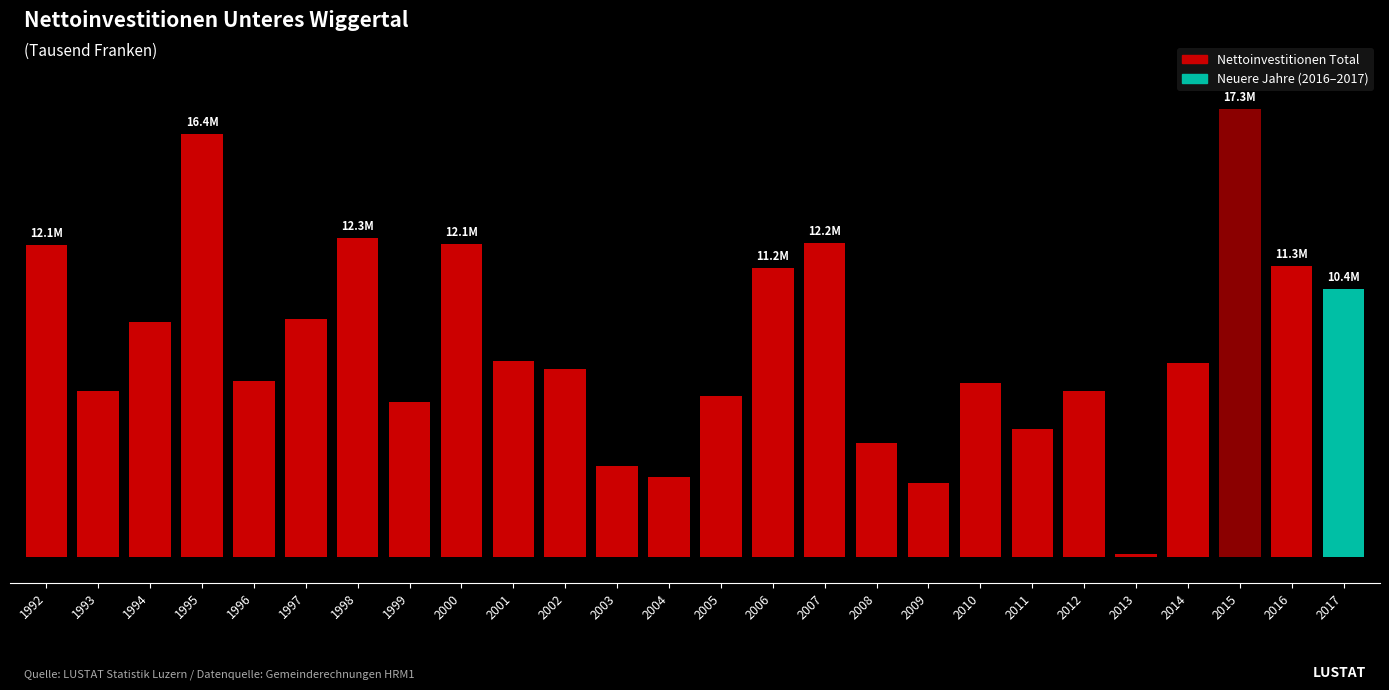

Which has a higher value, 2006 or 2009?

2006